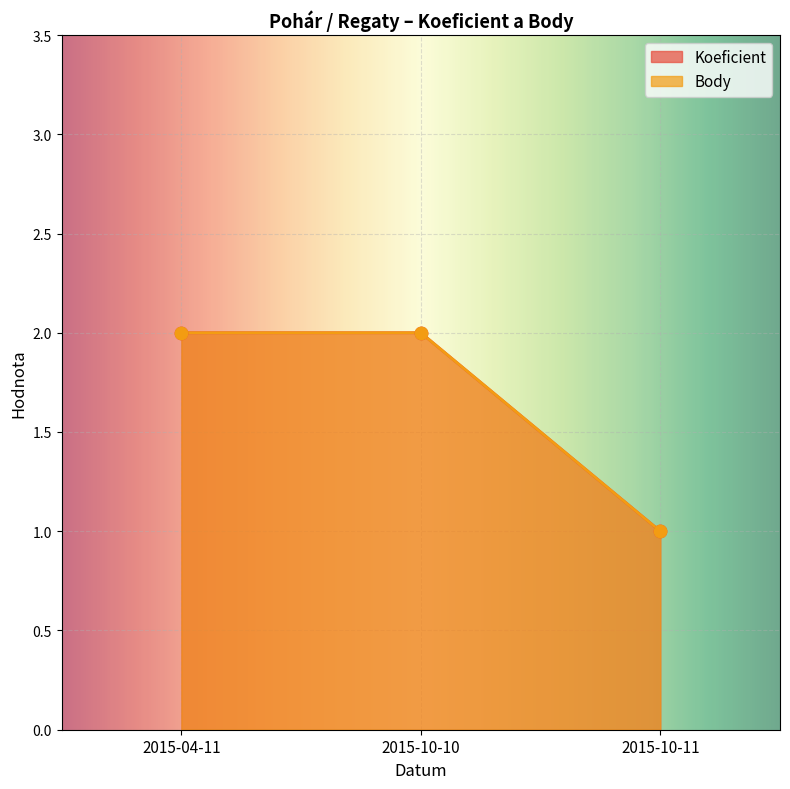

Is the value of Koeficient at 2015-04-11 greater than the value of Body at 2015-10-11?

Yes